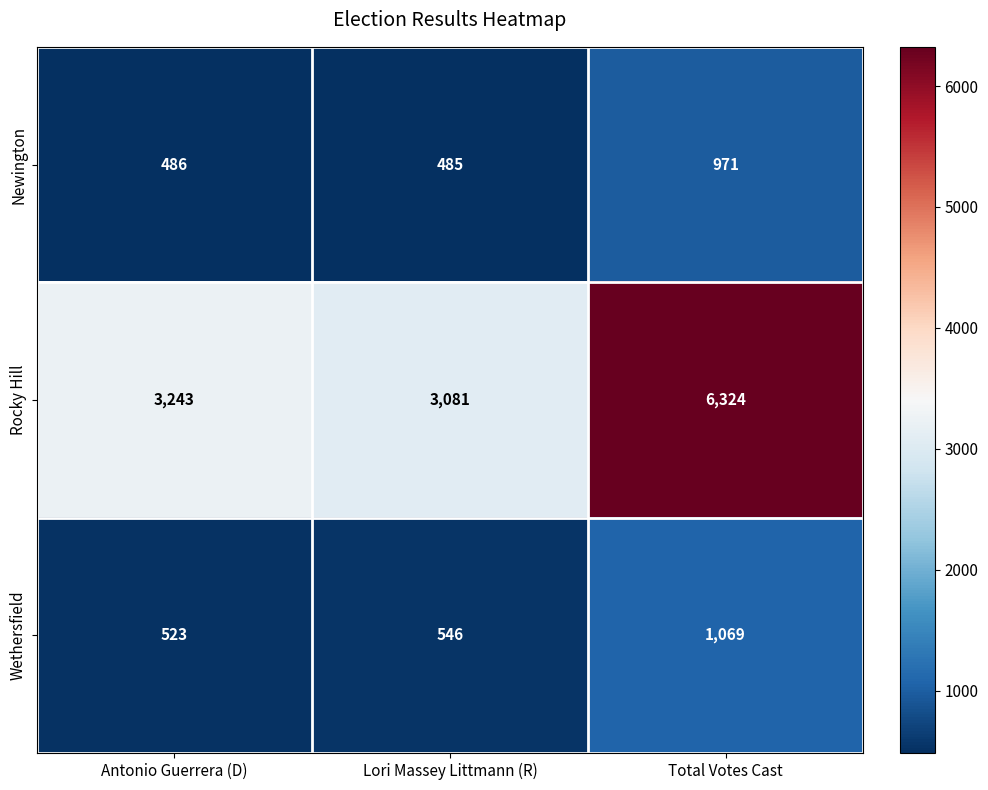

Is it true that Rocky Hill equals 1201 at Antonio Guerrera (D)?

False